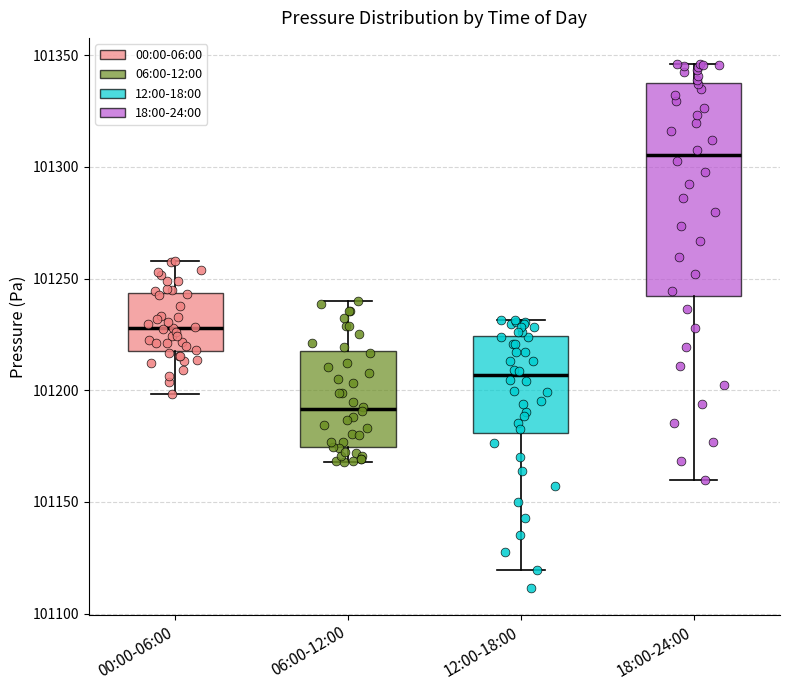

Comparing the boxes themselves (not the whiskers), which one is the tallest?

18:00-24:00